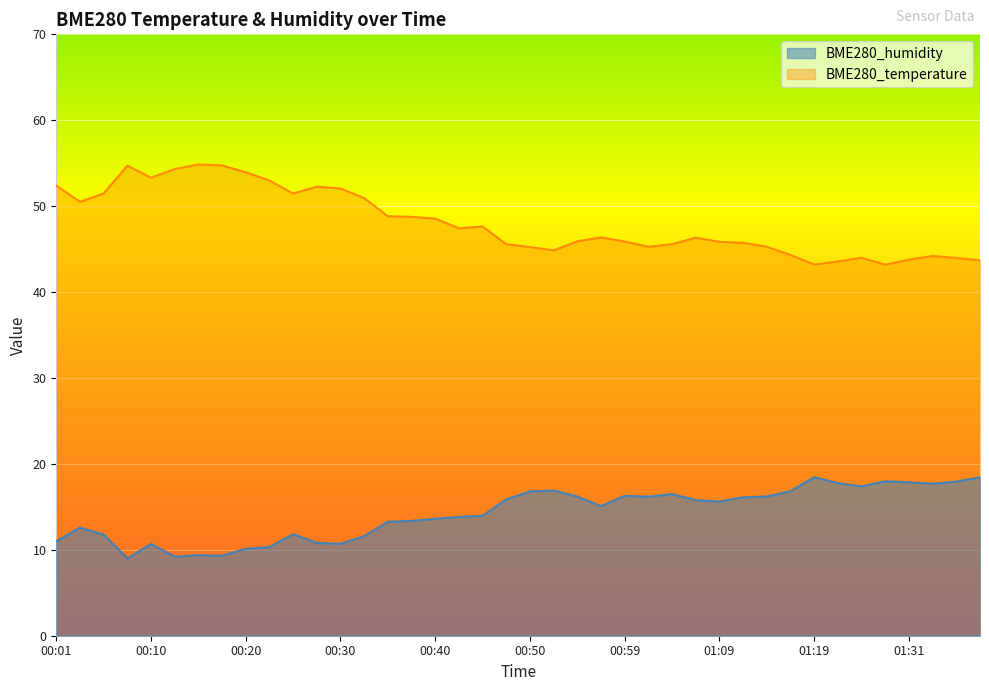

Does the chart display data point markers on the line(s)?

No